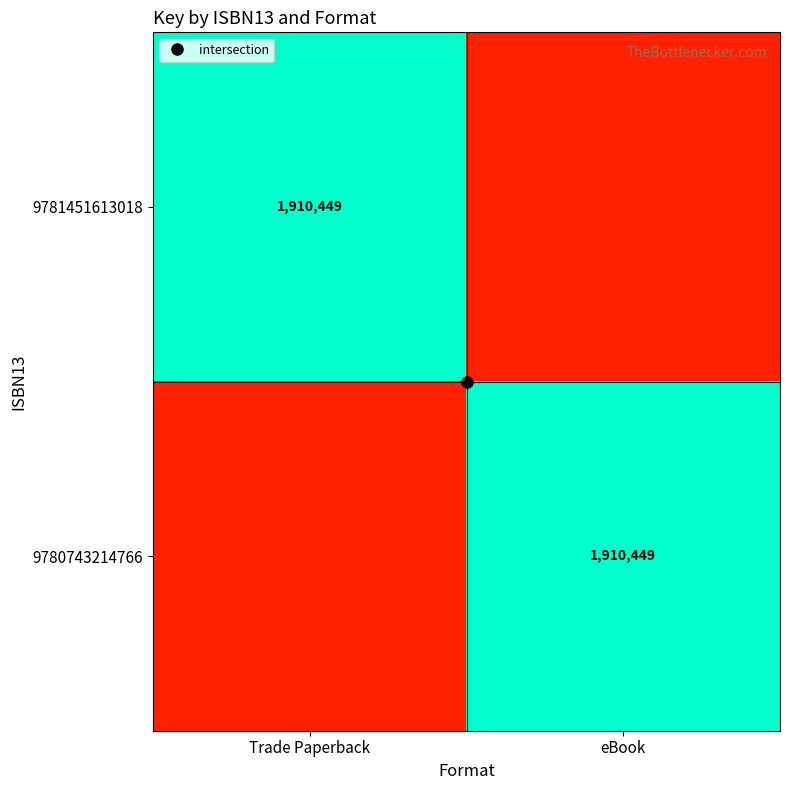

Rank the categories by 9780743214766 value from lowest to highest.

Trade Paperback, eBook